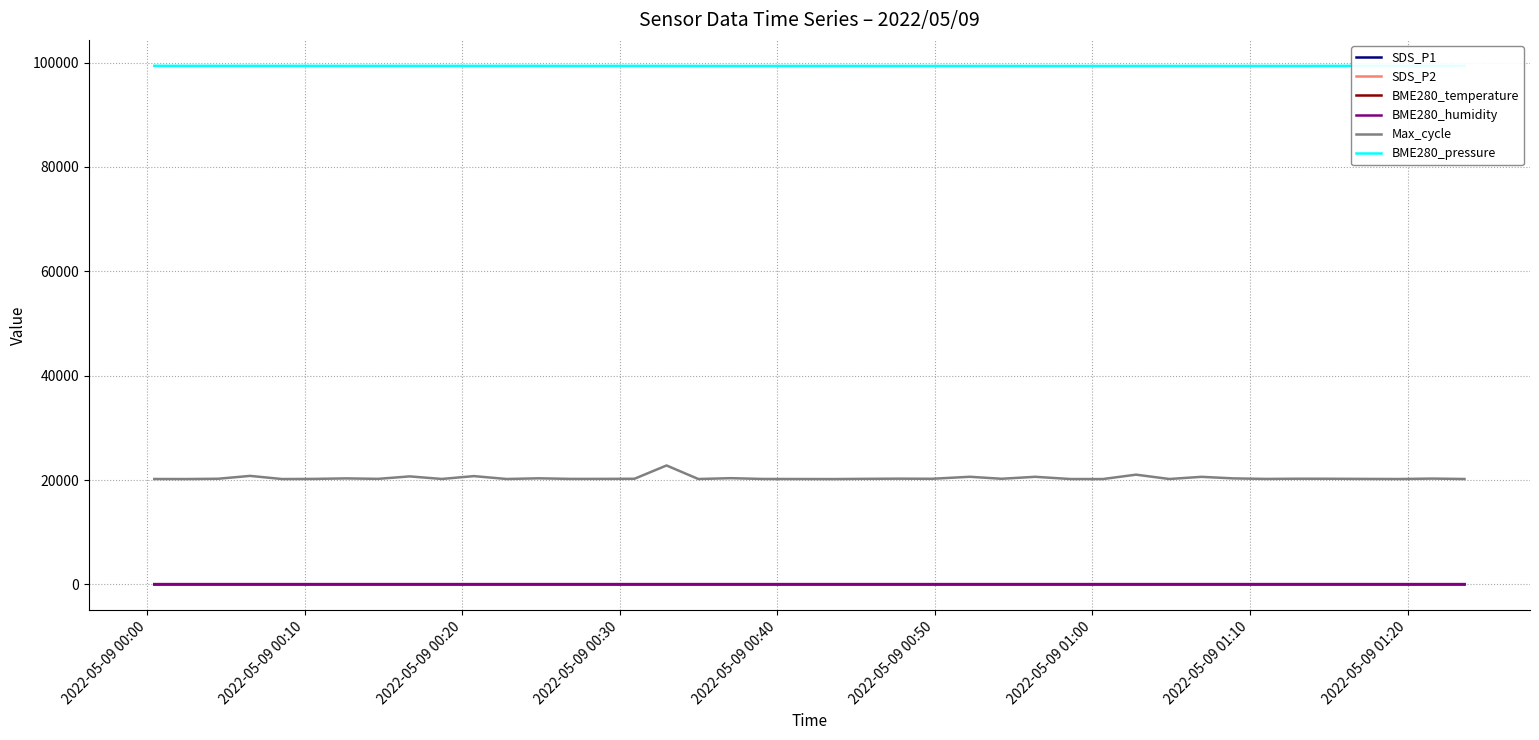

What is the maximum value for BME280_pressure?

99384.1